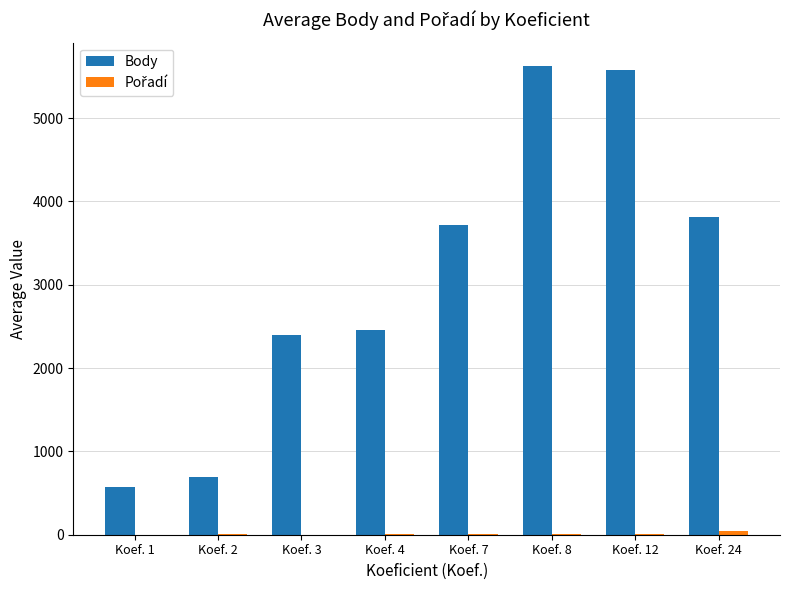

Between Koef. 3 and Koef. 12, which series saw the biggest shift?

Body